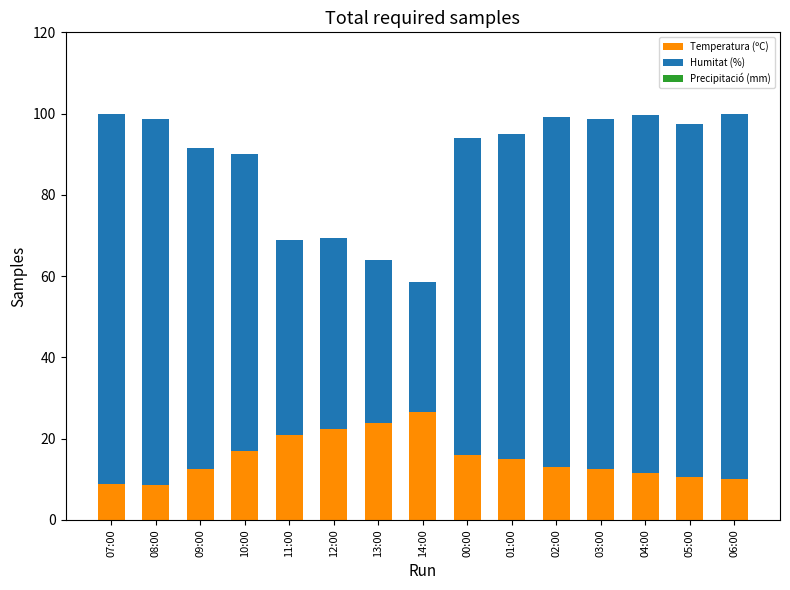

What is the highest value of the Temperatura (ºC) series?

26.5